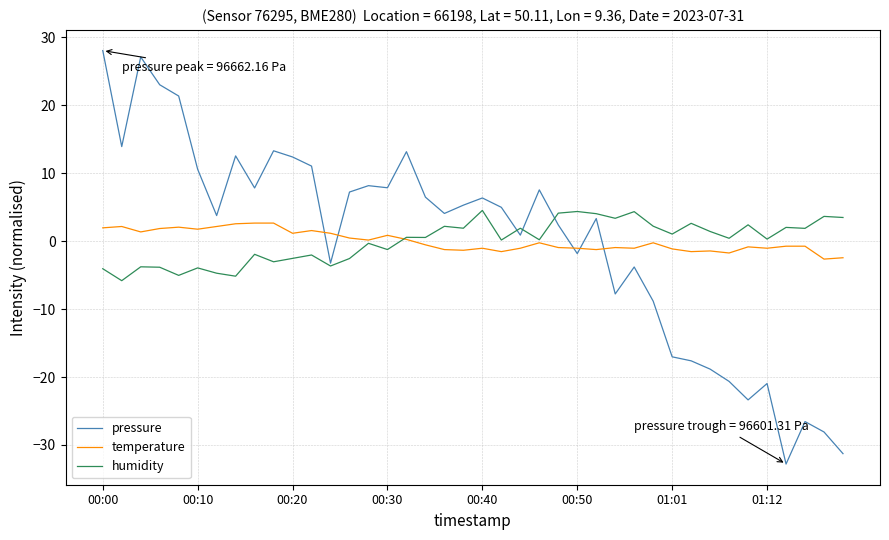

True or false: temperature and pressure cross at least once.

True